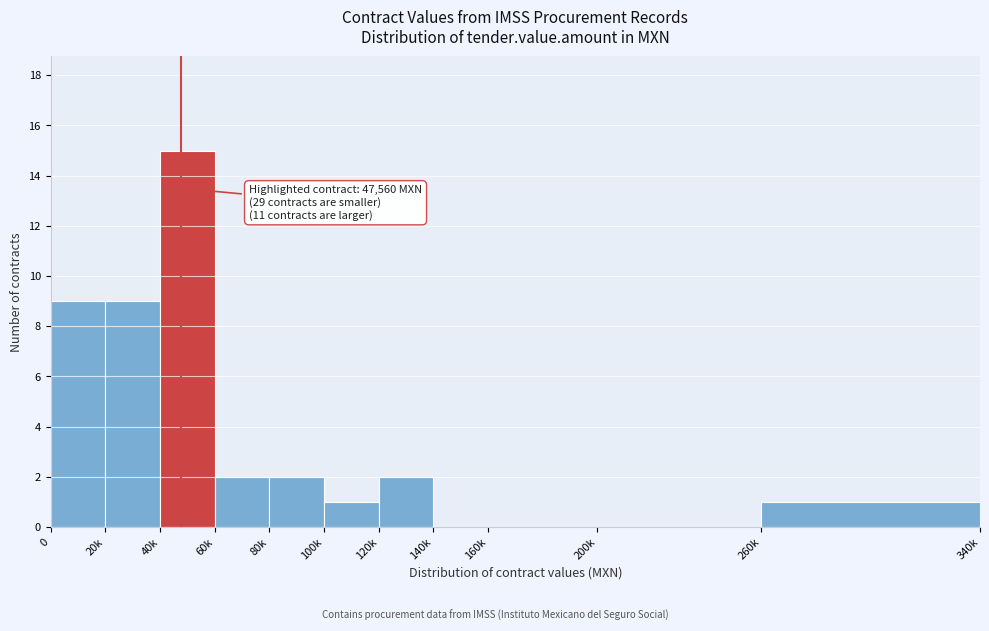

Reading left to right, transcribe all the data shown in this chart.

0=9	20k=9	40k=15	60k=2	80k=2	100k=1	120k=2	140k=0	160k=0	200k=0	260k=1